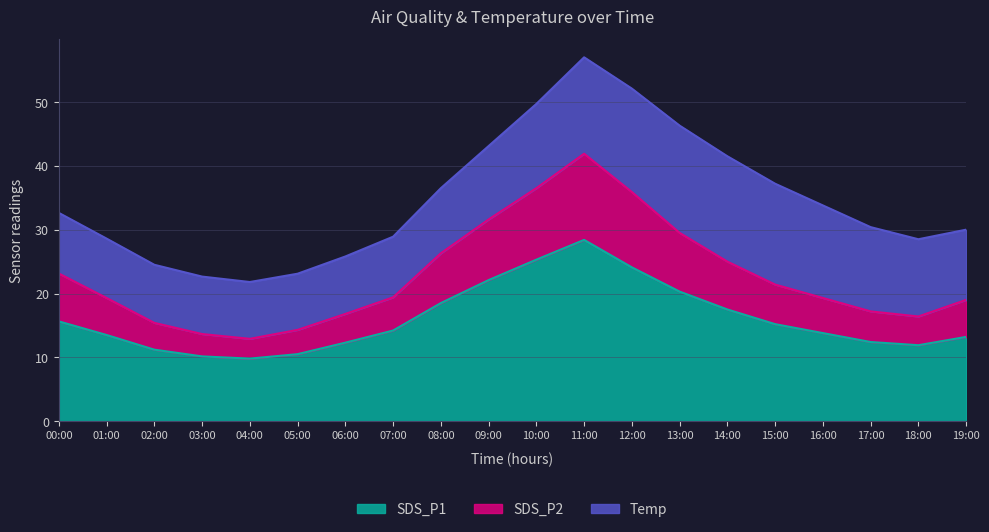

True or false: SDS_P2 has a value of 29.5 at 13:00.

True